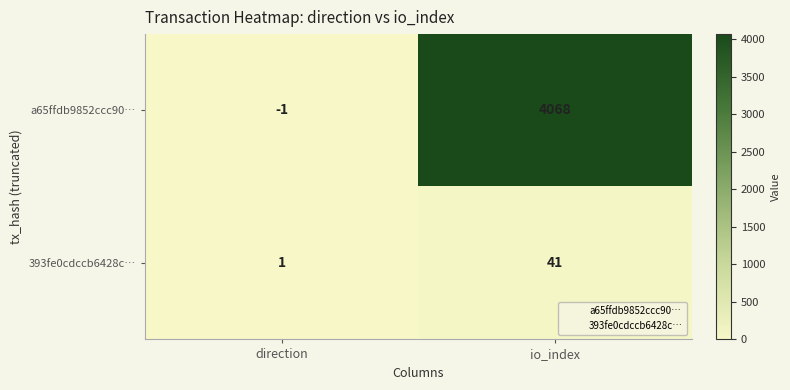

List the series in order of their peak value, highest first.

a65ffdb9852ccc90…, 393fe0cdccb6428c…